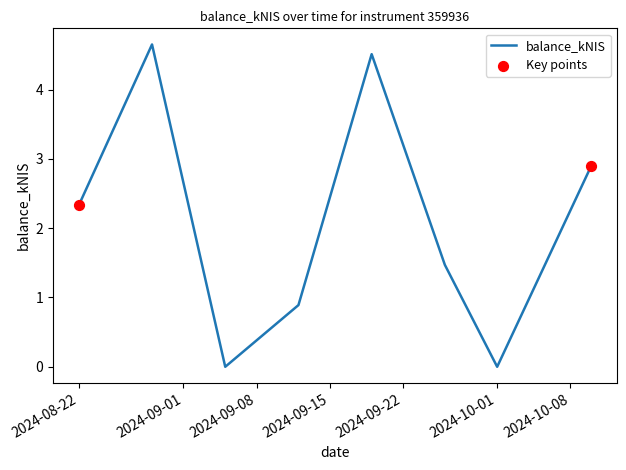

What is the greatest value displayed?

4.7